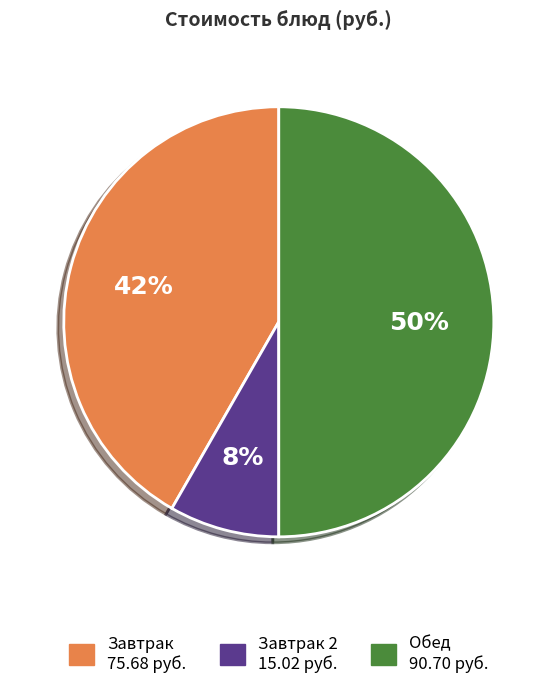

To the nearest percent, what is the difference between the largest and smallest slice percentages?

42%